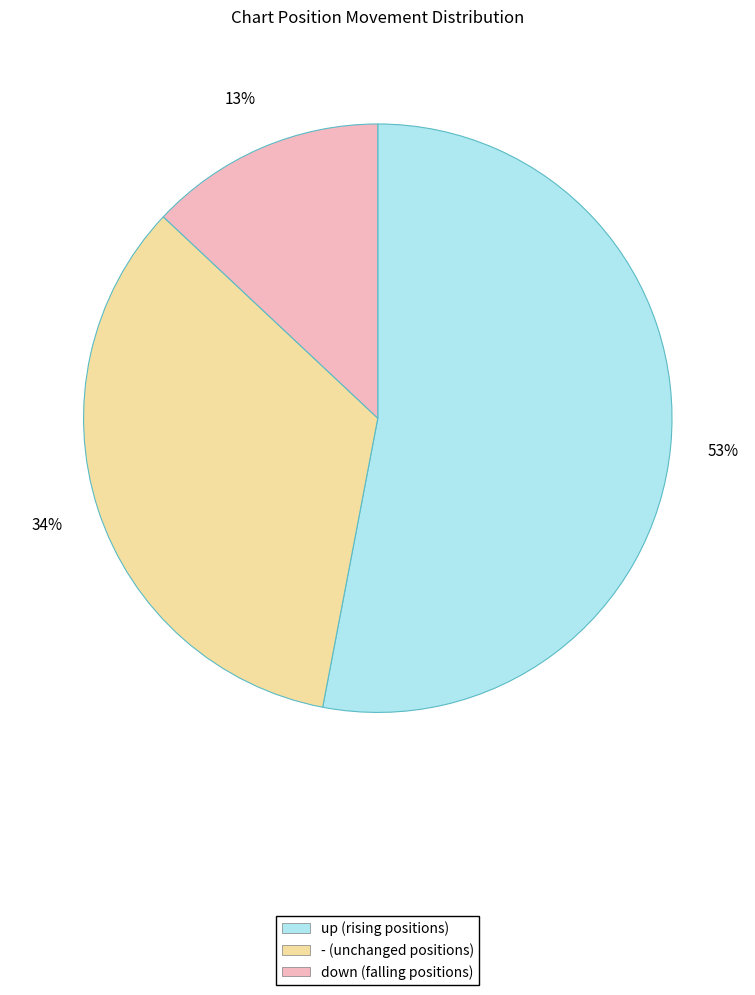

Does any single category account for the majority?

Yes